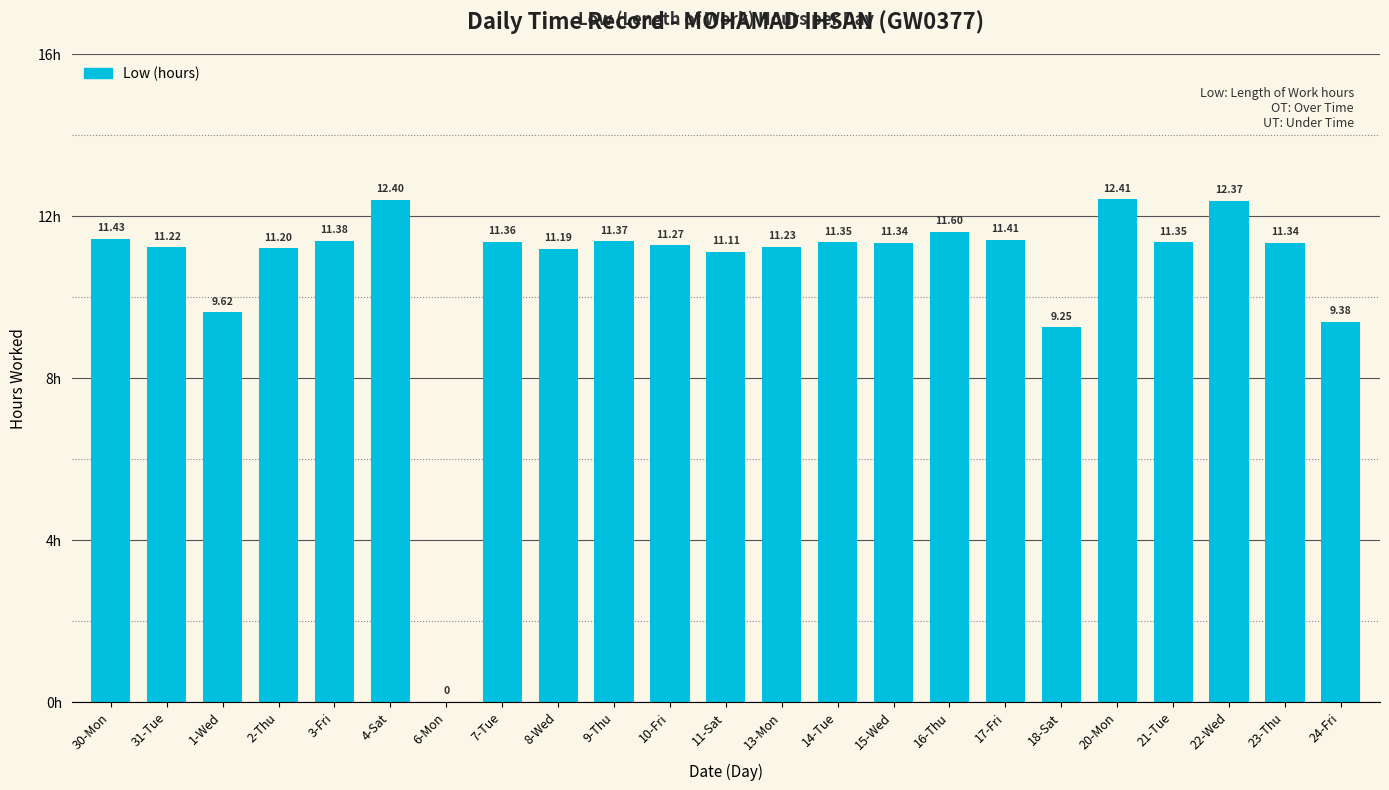

What is the sum of all values?

246.6